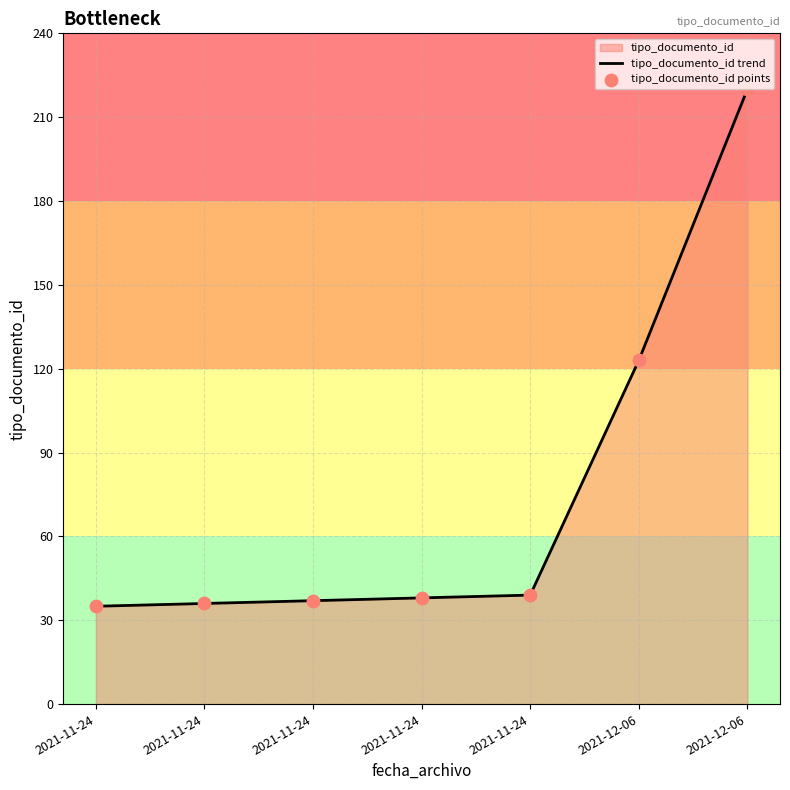

At which category is the sum across all series the highest?

2021-12-06